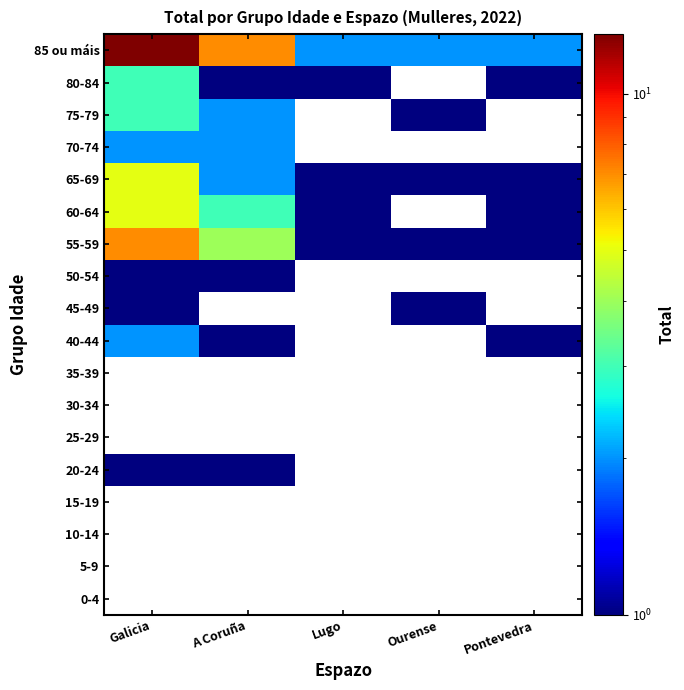

Rank the series at Ourense from lowest to highest value.

0-4, 5-9, 10-14, 15-19, 20-24, 25-29, 30-34, 35-39, 40-44, 45-49, 50-54, 55-59, 60-64, 65-69, 70-74, 75-79, 80-84, 85 ou máis